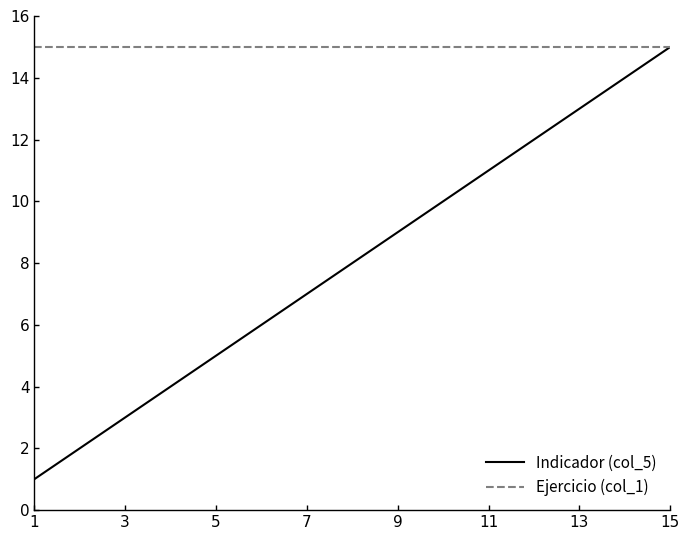

List the series in order of their overall mean, highest first.

Ejercicio (col_1), Indicador (col_5)